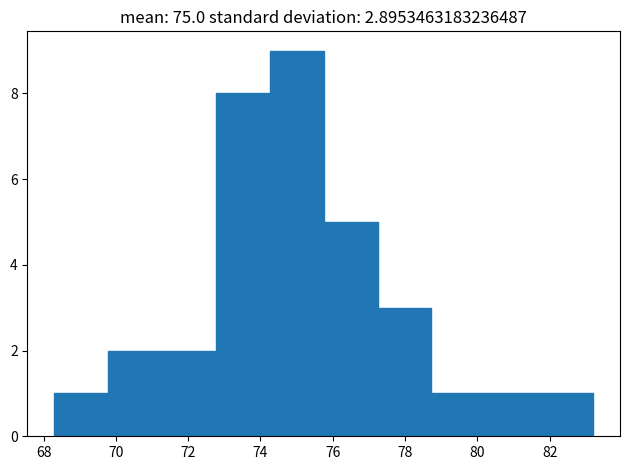

Reading left to right, list every bar in this chart as the range it spans on the x-axis followed by its height. Neither the bar edges nor the heights are printed on the chart, so give them approximately, as read against the axes.

68.4 to 69.8: 1
69.8 to 71.2: 2
71.2 to 72.8: 2
72.8 to 74.2: 8
74.2 to 75.8: 9
75.8 to 77.2: 5
77.2 to 78.8: 3
78.8 to 80.2: 1
80.2 to 81.8: 1
81.8 to 83.2: 1